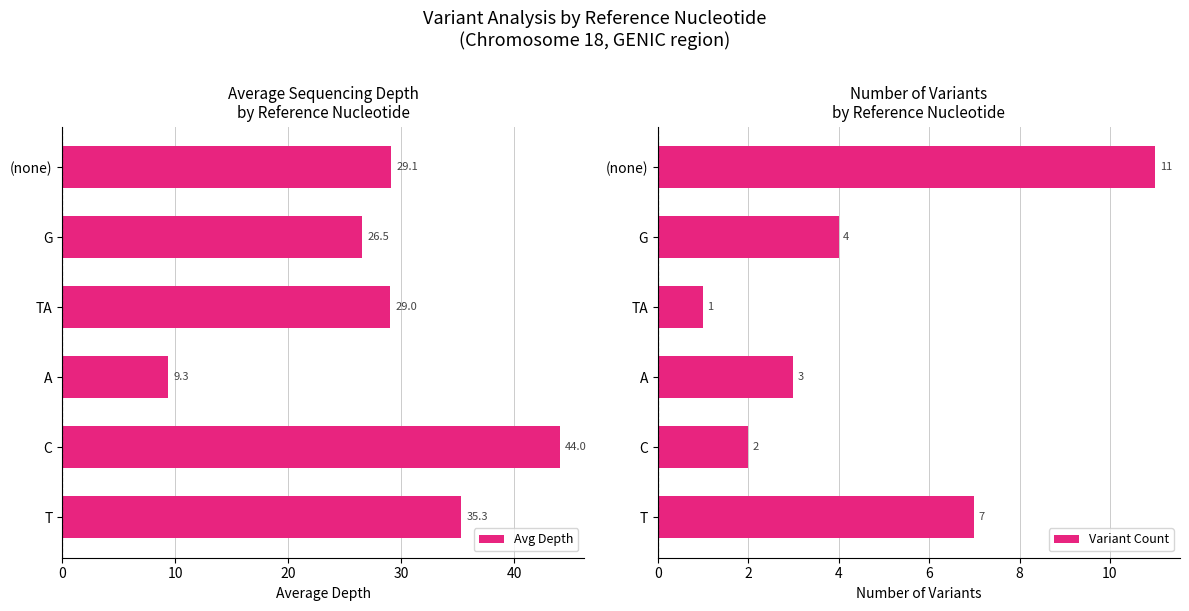

What is the difference between the maximum and minimum values in the Avg Depth series?

34.7